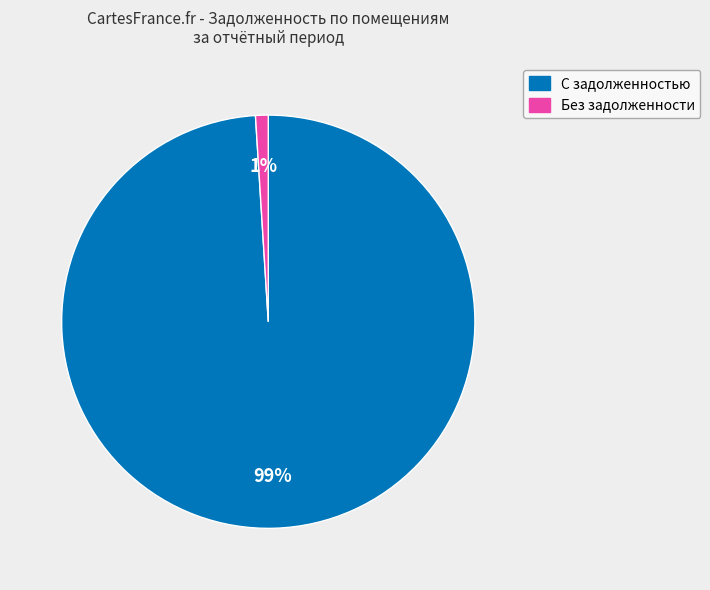

How many slices are in this pie chart?

2